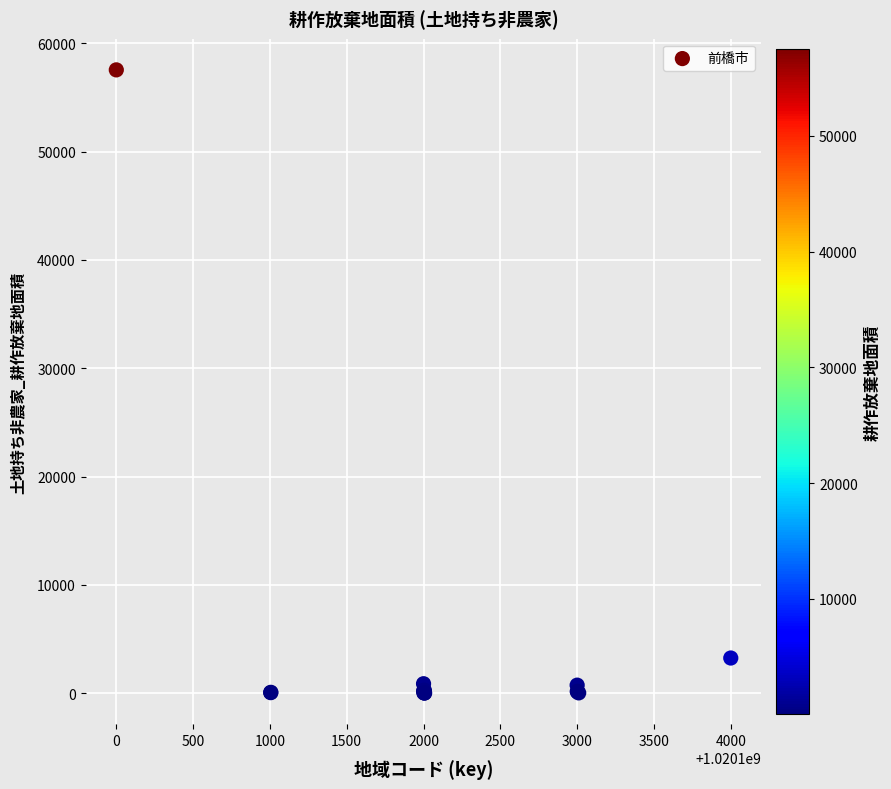

What Y value in the scatter plot is closest to 28774?

3249